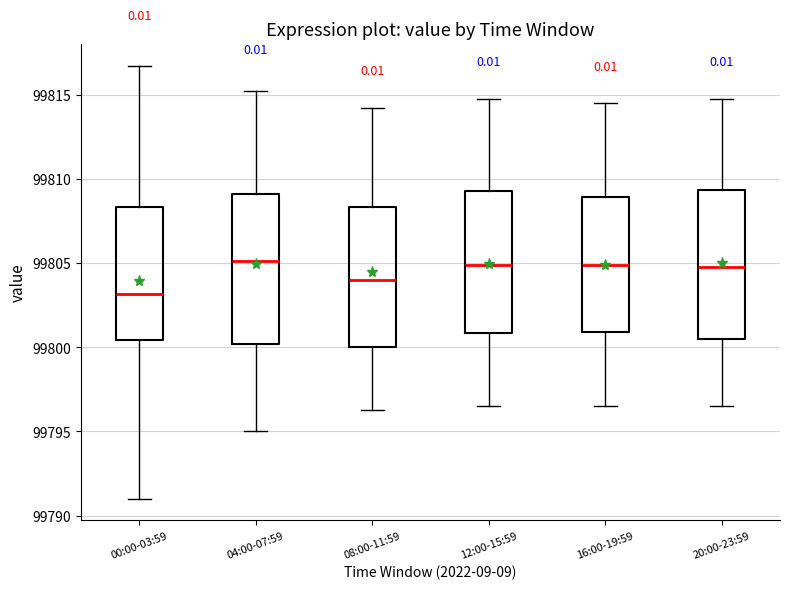

Reading left to right, read every box against the y-axis: the position of its median line, the range the box covers, and the ends of its whiskers. The values are not printed on the chart, so give them approximately, as read against the axis.

00:00-03:59: median 99803.0, box 99800.5 to 99808.5, whiskers 99791.0 to 99817.0
04:00-07:59: median 99805.0, box 99800.0 to 99809.0, whiskers 99795.0 to 99815.5
08:00-11:59: median 99804.0, box 99800.0 to 99808.5, whiskers 99796.5 to 99814.5
12:00-15:59: median 99805.0, box 99801.0 to 99809.5, whiskers 99796.5 to 99815.0
16:00-19:59: median 99805.0, box 99801.0 to 99809.0, whiskers 99796.5 to 99814.5
20:00-23:59: median 99805.0, box 99800.5 to 99809.5, whiskers 99796.5 to 99815.0